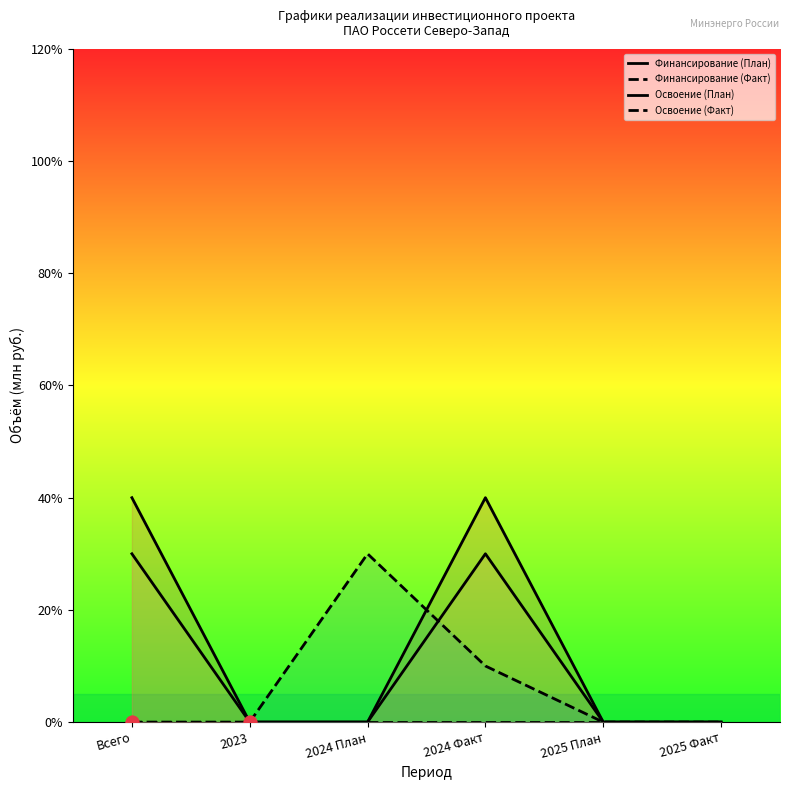

Which category has the highest value in the Освоение (План) series?

Всего